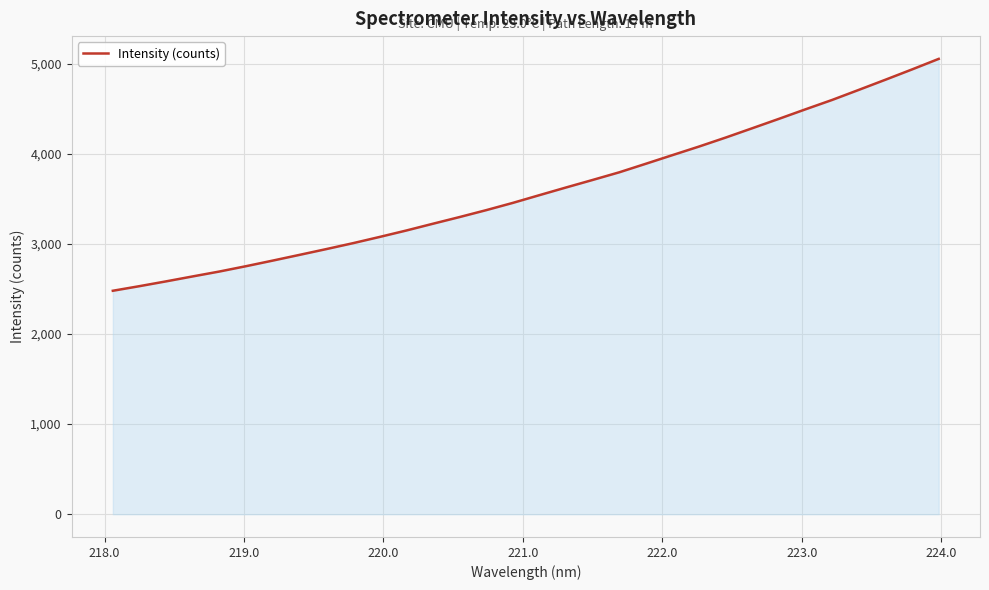

What is the difference between the maximum and minimum values?

2574.1